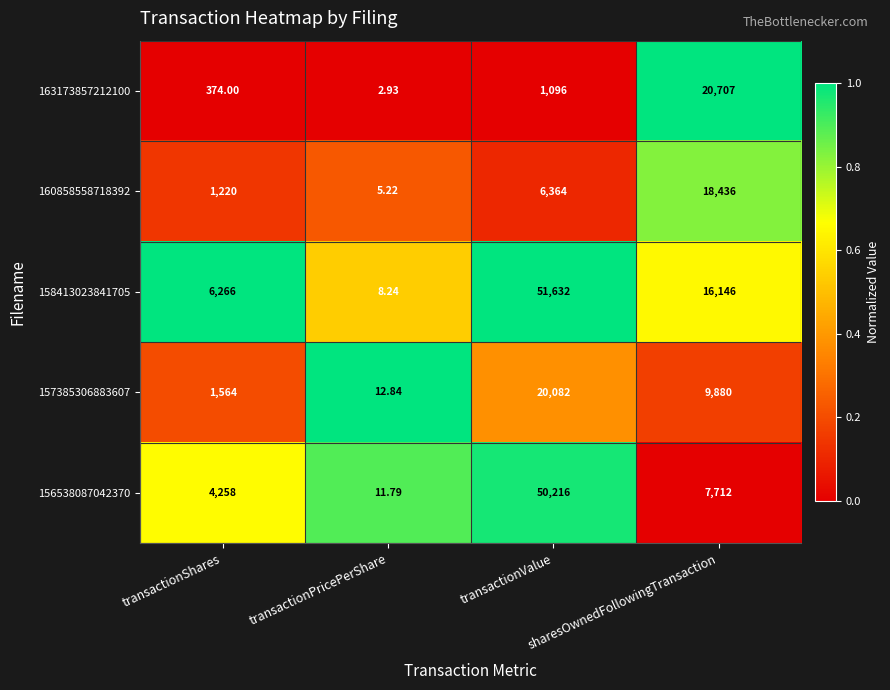

Which category has the highest value in the 163173857212100 series?

sharesOwnedFollowingTransaction